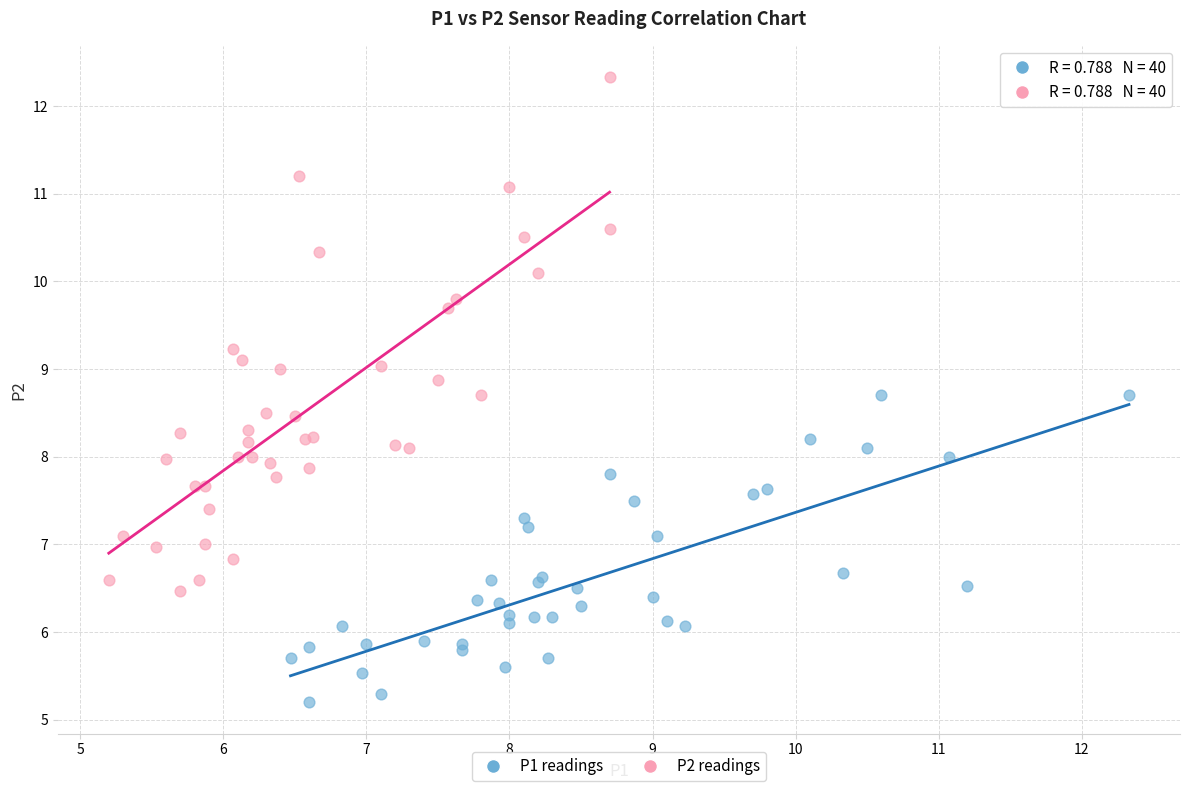

Which series contains the highest Y value?

P2 readings